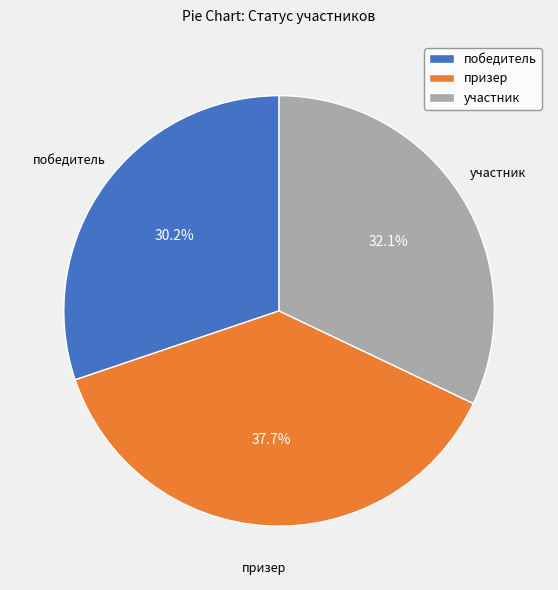

To the nearest percent, what is the average slice percentage?

33%